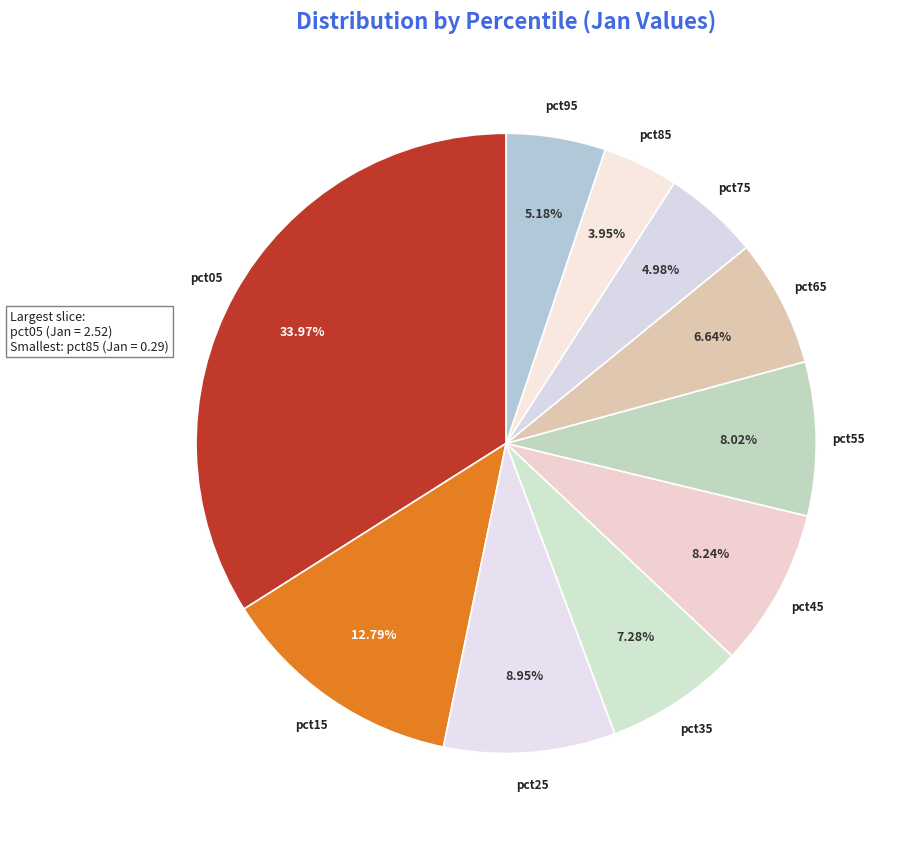

Which has a higher value, pct85 or pct95?

pct95